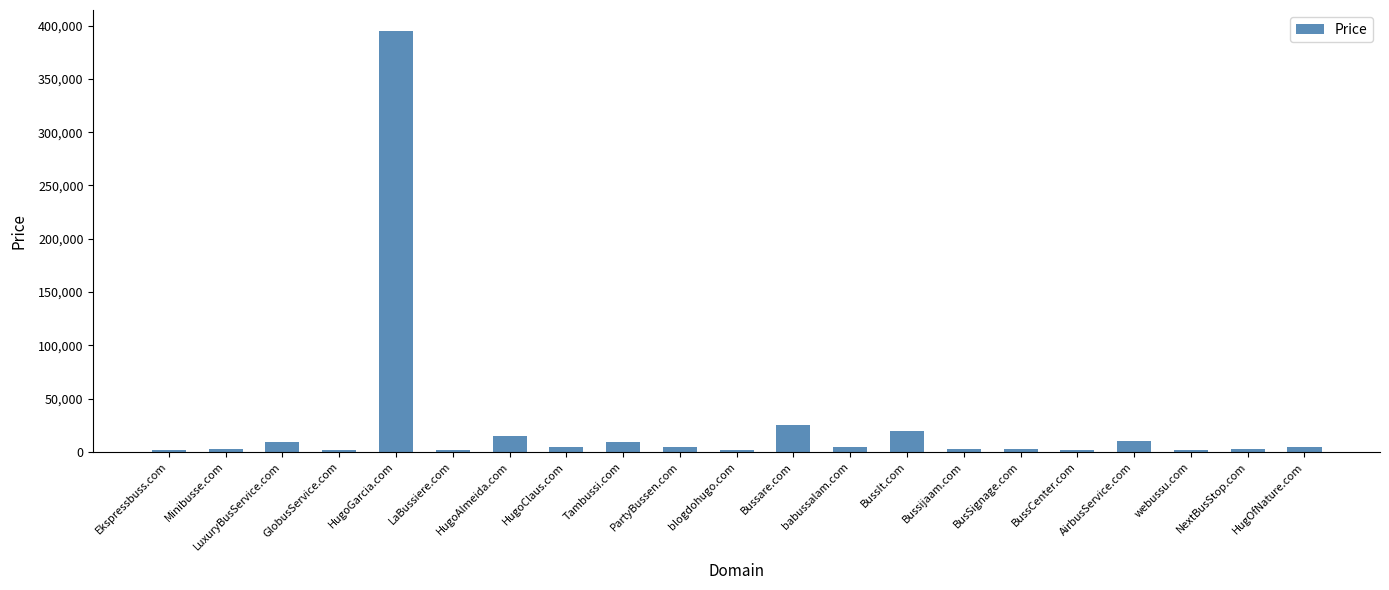

What is the label of the 19th bar from the right?

LuxuryBusService.com